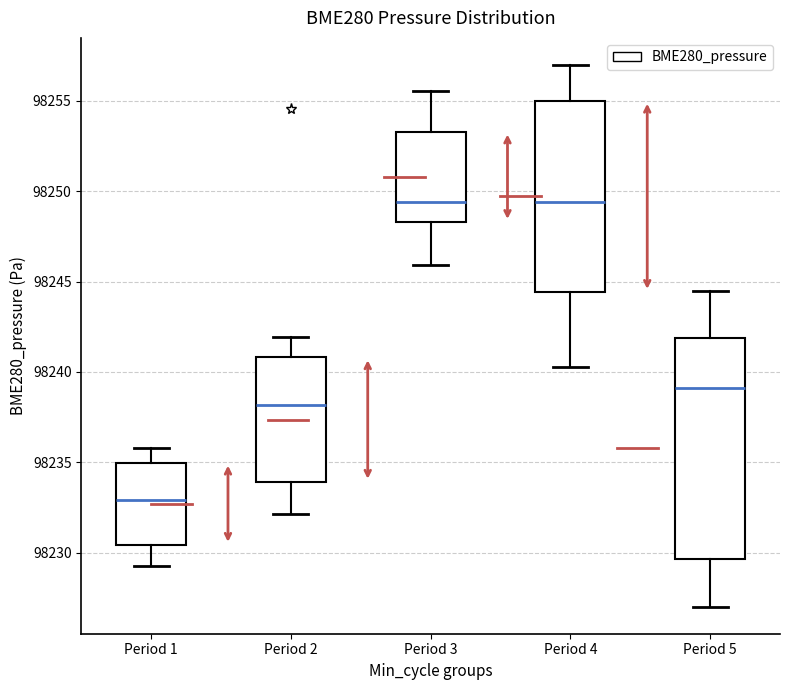

Where is the lower edge of the box for Period 2 on the y-axis? The values are not printed on the chart, so give them approximately, as read against the axis.

98234.0